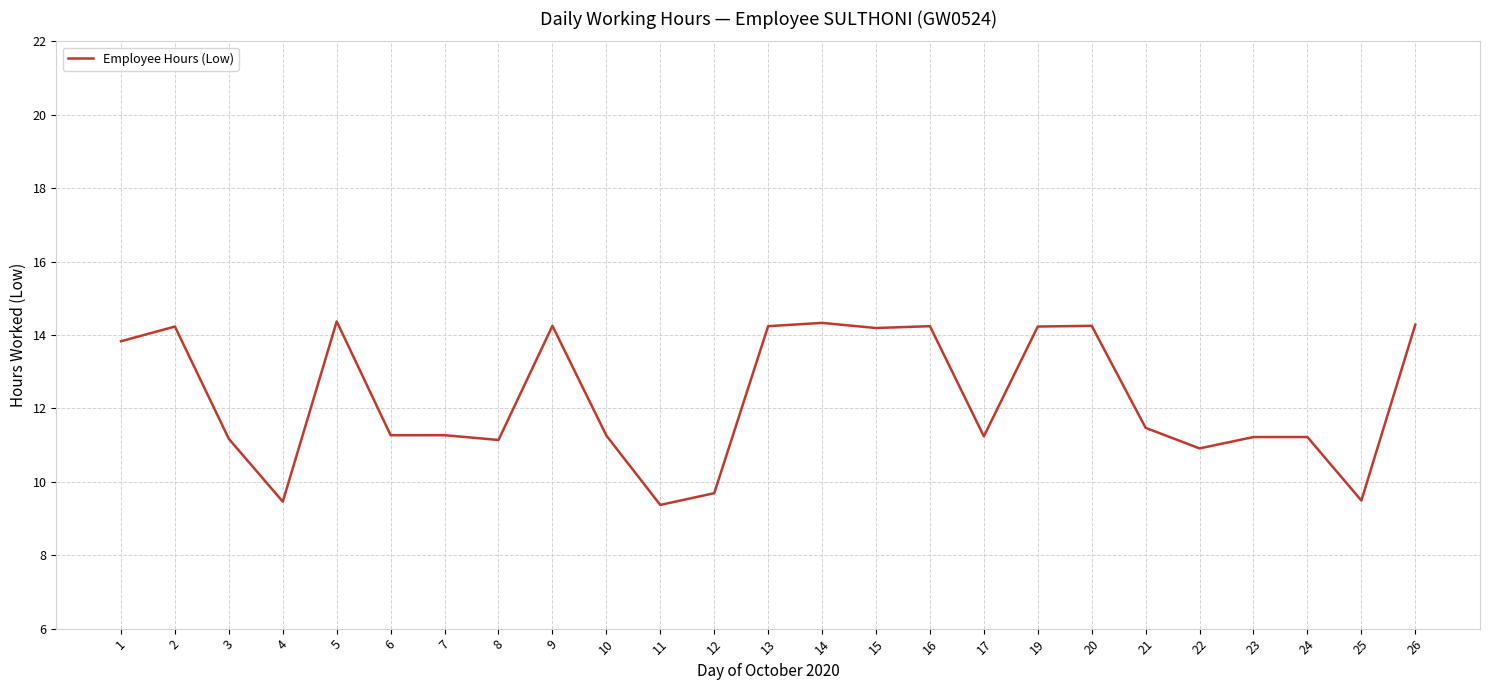

Does the chart display data point markers on the line(s)?

No